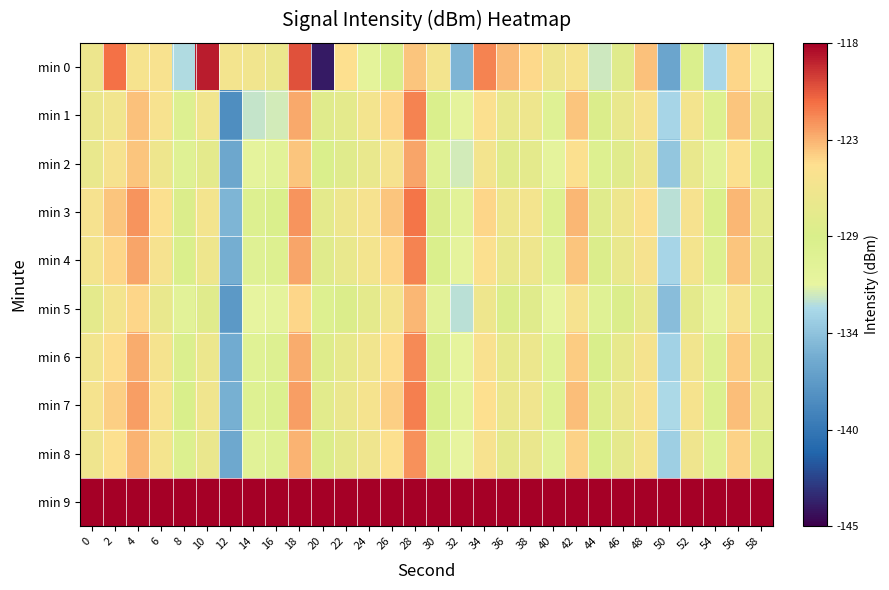

What is the total value across all series at 0?

-1137.8